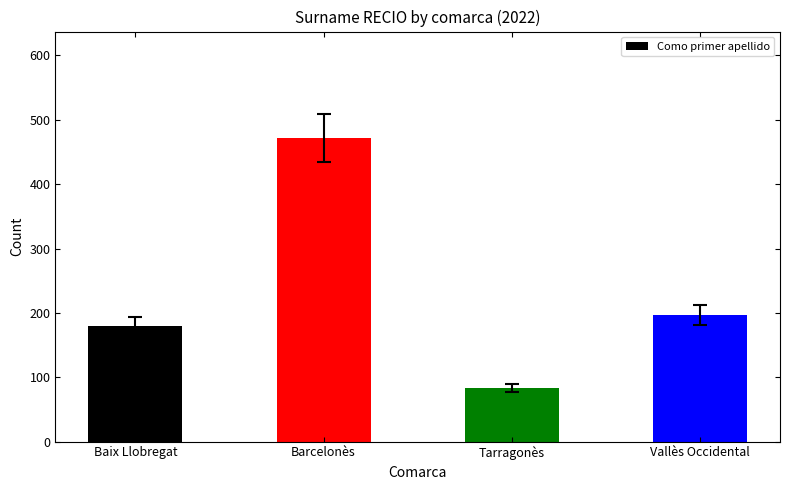

Reading left to right, list all the values displayed in this chart.

Baix Llobregat=180	Barcelonès=472	Tarragonès=83	Vallès Occidental=197